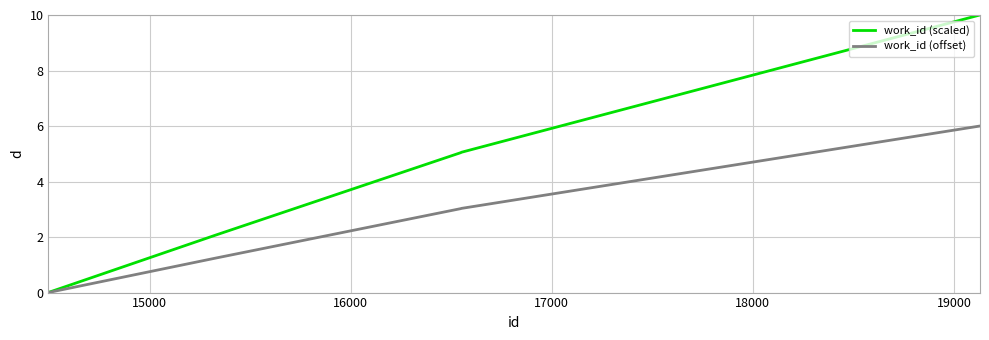

Which series has the widest spread of values?

work_id (scaled)